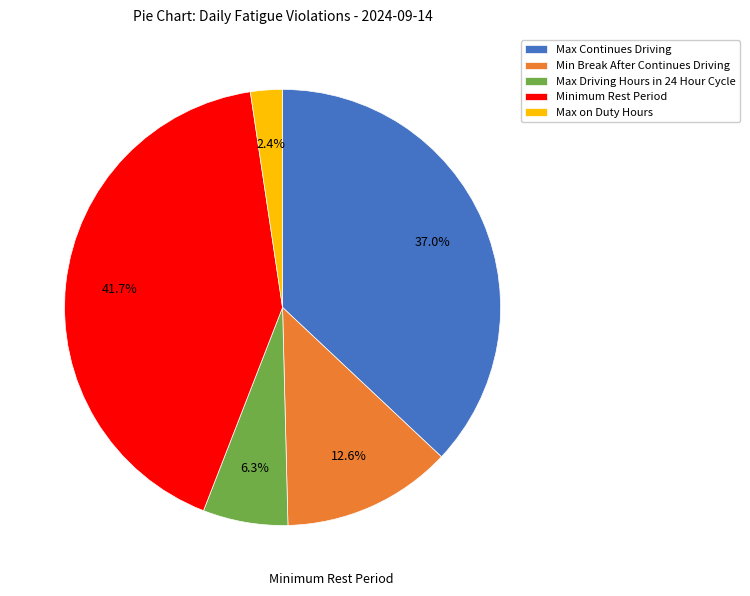

Which category has the biggest portion of the pie?

Minimum Rest Period